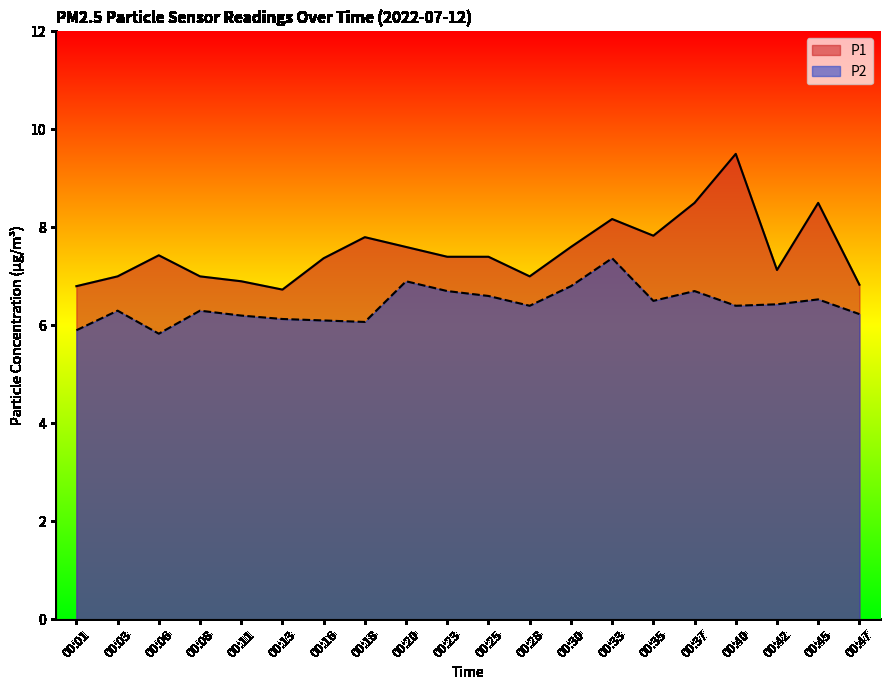

Between 00:37 and 00:03, which is larger?

00:37